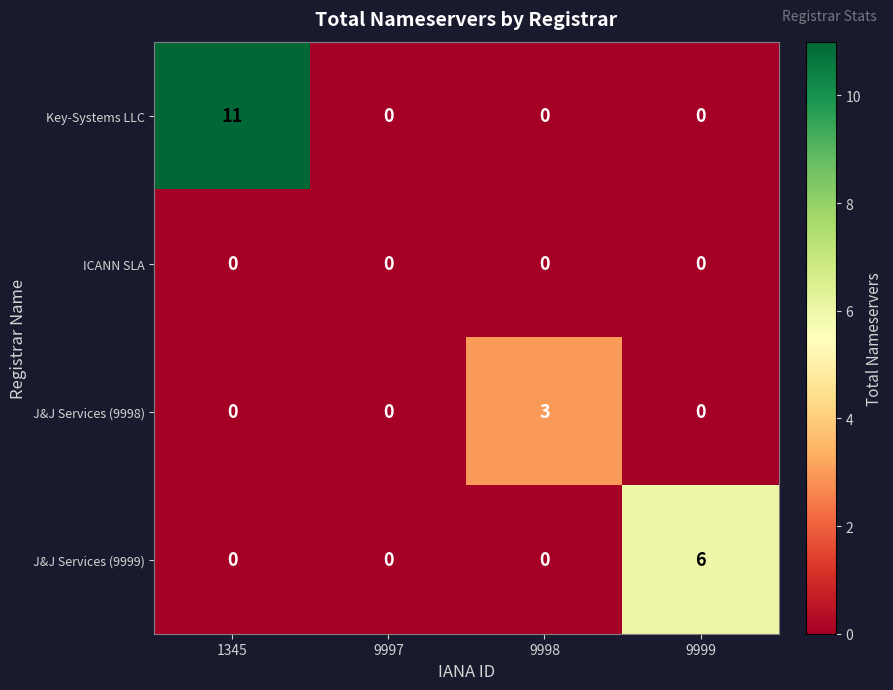

The J&J Services (9998) series shows 1 at 9998. True or false?

False